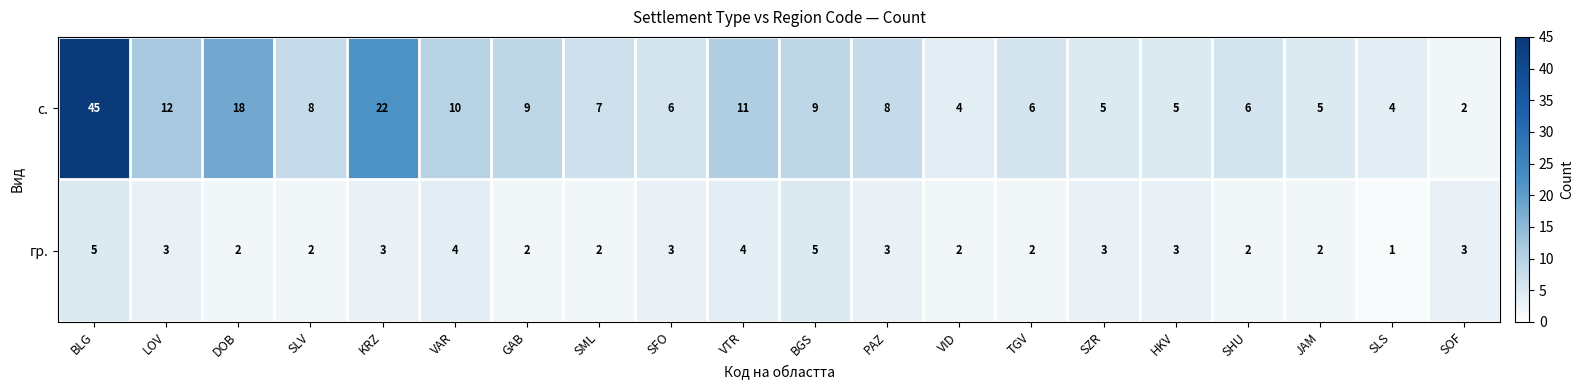

What is the approximate value of с. at SLV, to the nearest 10?

10